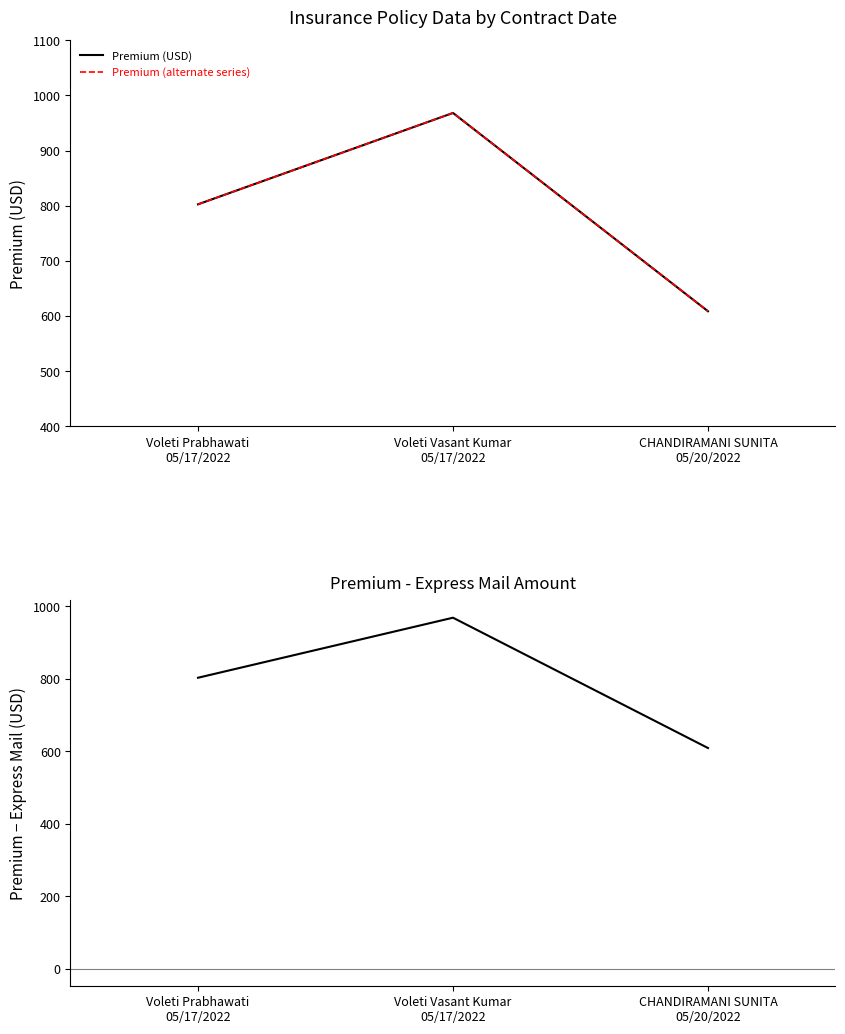

Is it true that Premium (alternate series) equals 291.8 at Voleti Prabhawati
05/17/2022?

False